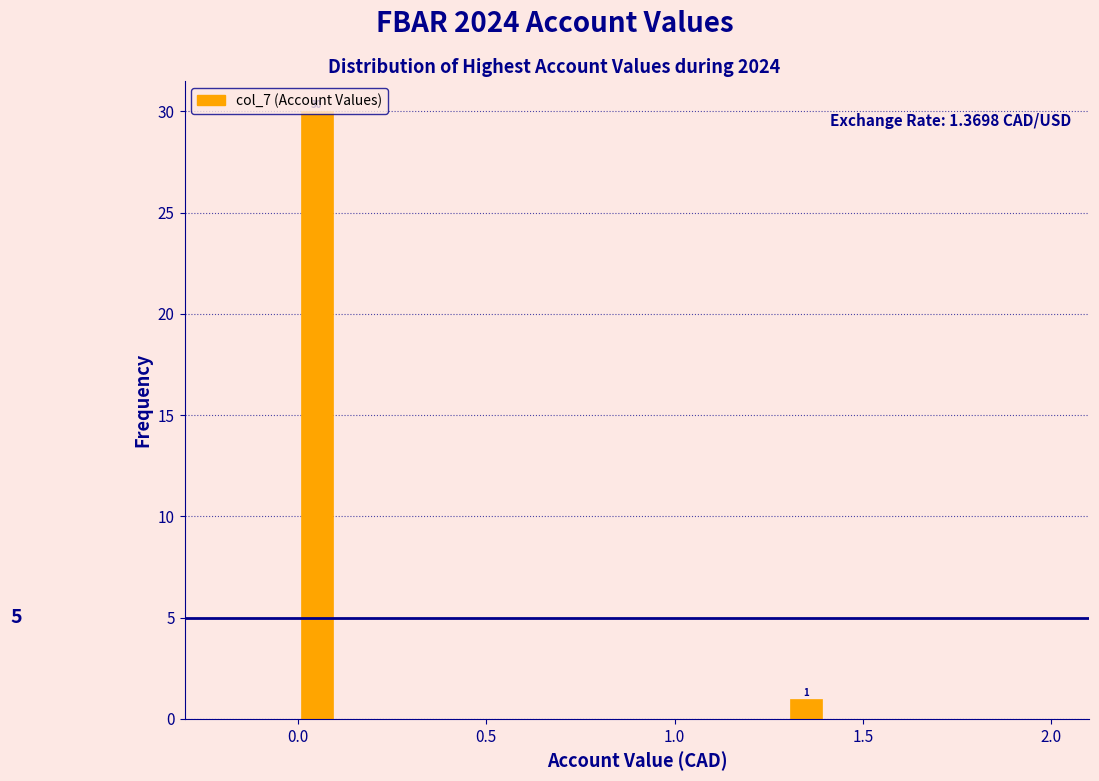

Read against the x-axis, roughly where is the centre of the tallest bar?

0.05